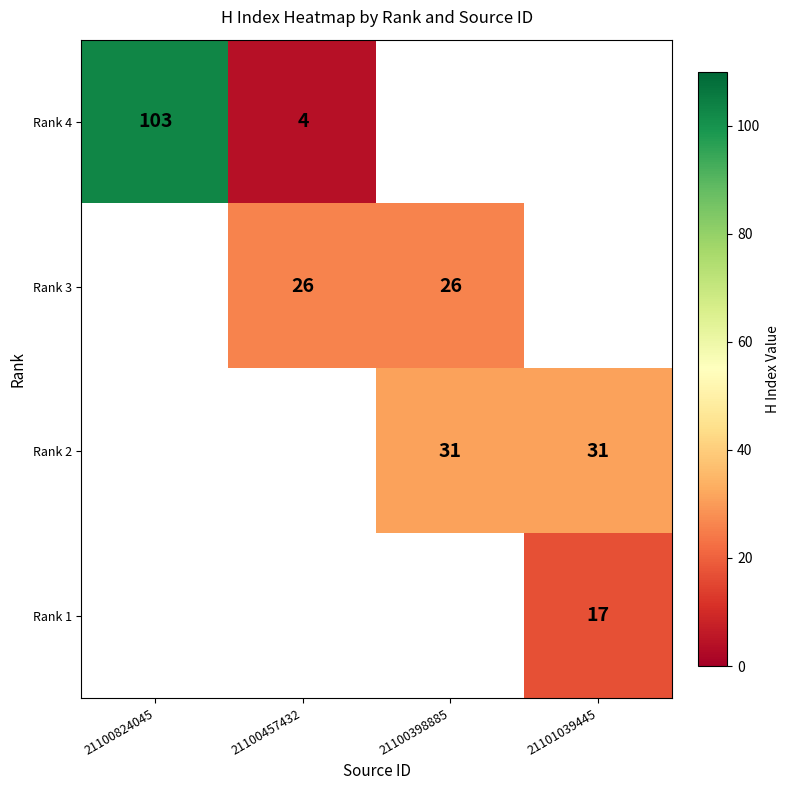

How many data points does each series have?

4